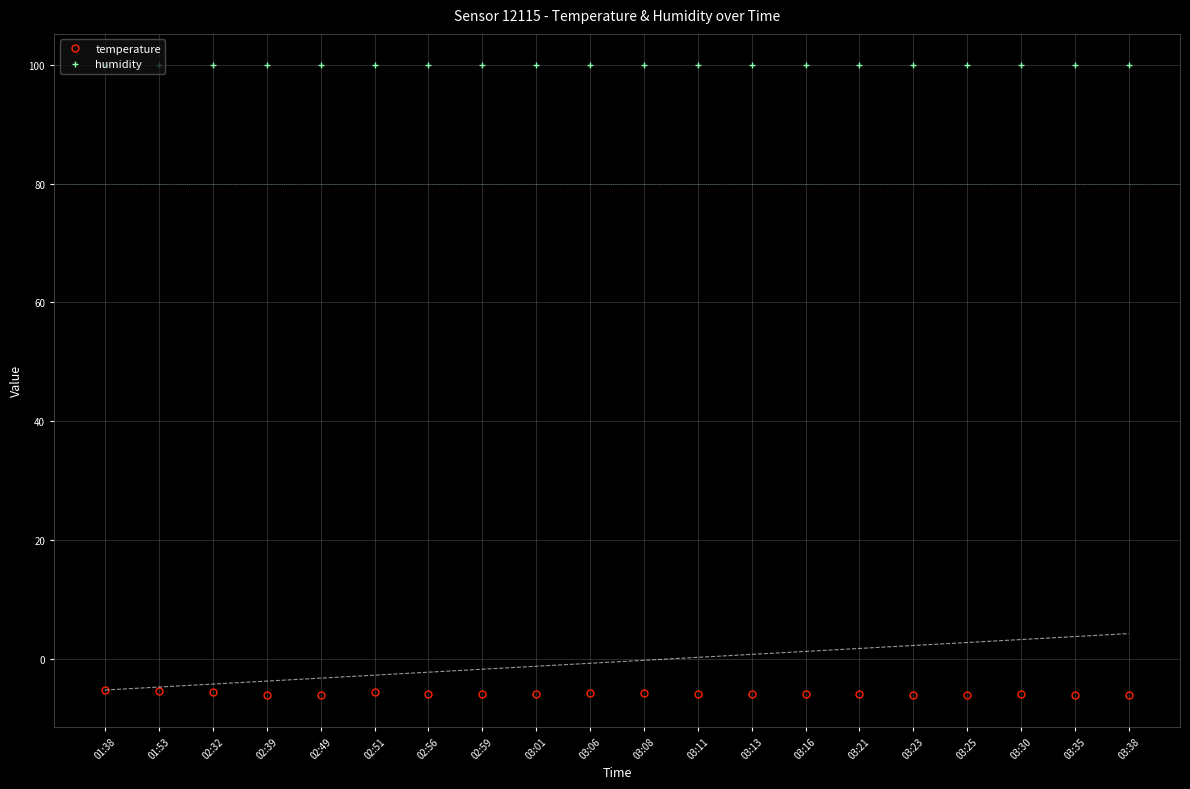

How many data points in temperature are above -6?

9